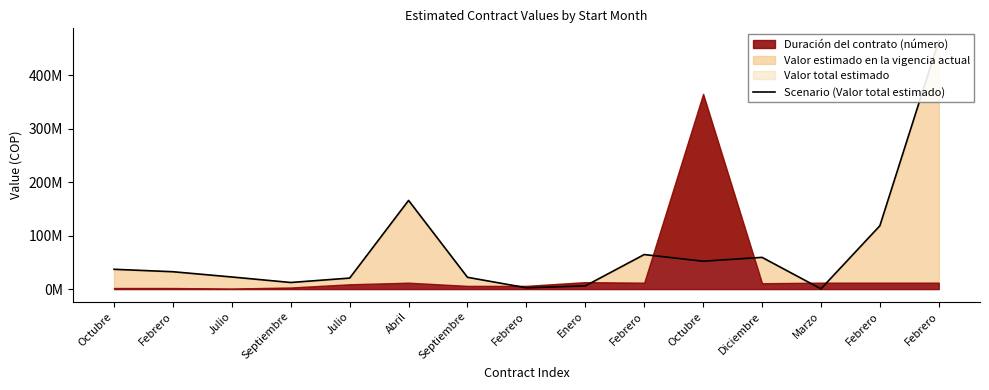

What is the difference between the values at Febrero and Abril?

47380000